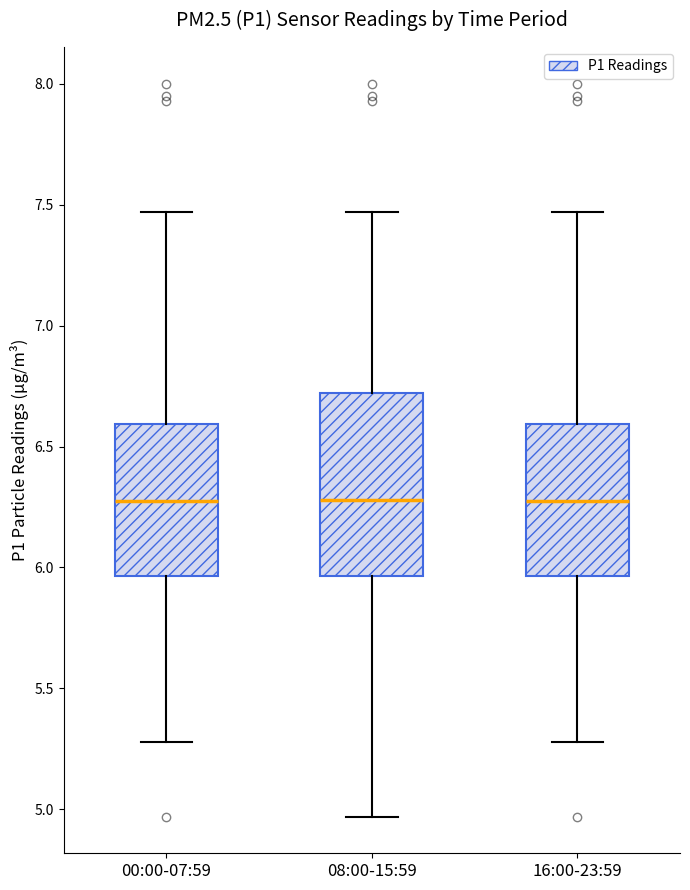

Reading left to right, transcribe this box plot: for each box, give where its median line is, the range the box spans, and where its two whiskers end, as read against the y-axis. The values are not printed on the chart, so give them approximately, as read against the axis.

00:00-07:59: median 6.30, box 5.95 to 6.60, whiskers 5.30 to 7.45
08:00-15:59: median 6.30, box 5.95 to 6.70, whiskers 4.95 to 7.45
16:00-23:59: median 6.30, box 5.95 to 6.60, whiskers 5.30 to 7.45